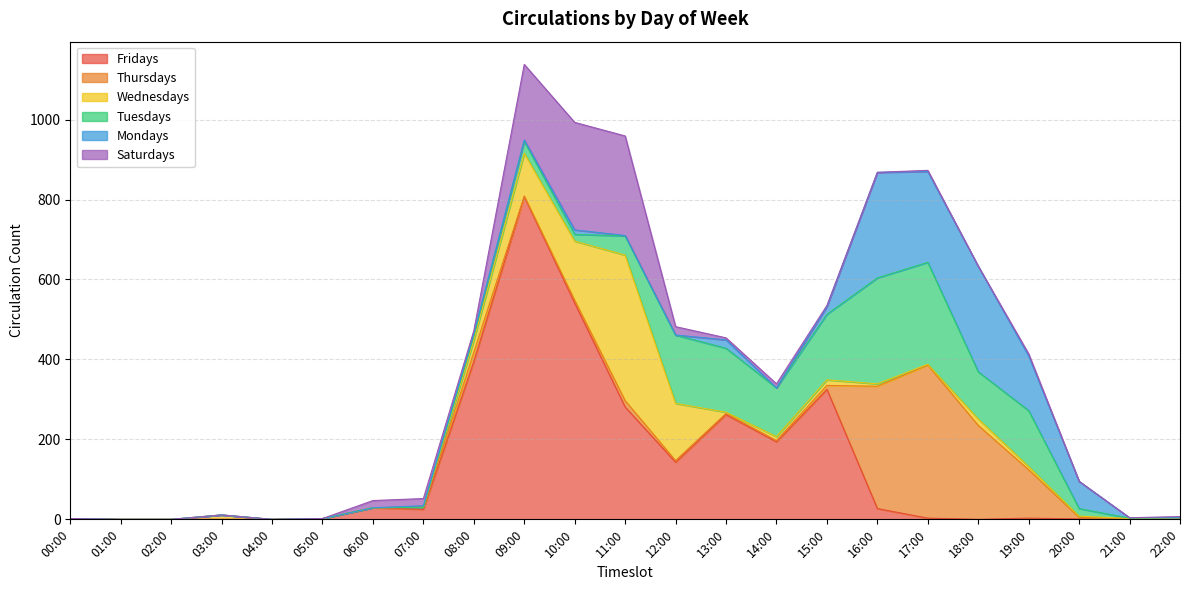

Between 10:00 and 16:00, which series saw the biggest shift?

Fridays